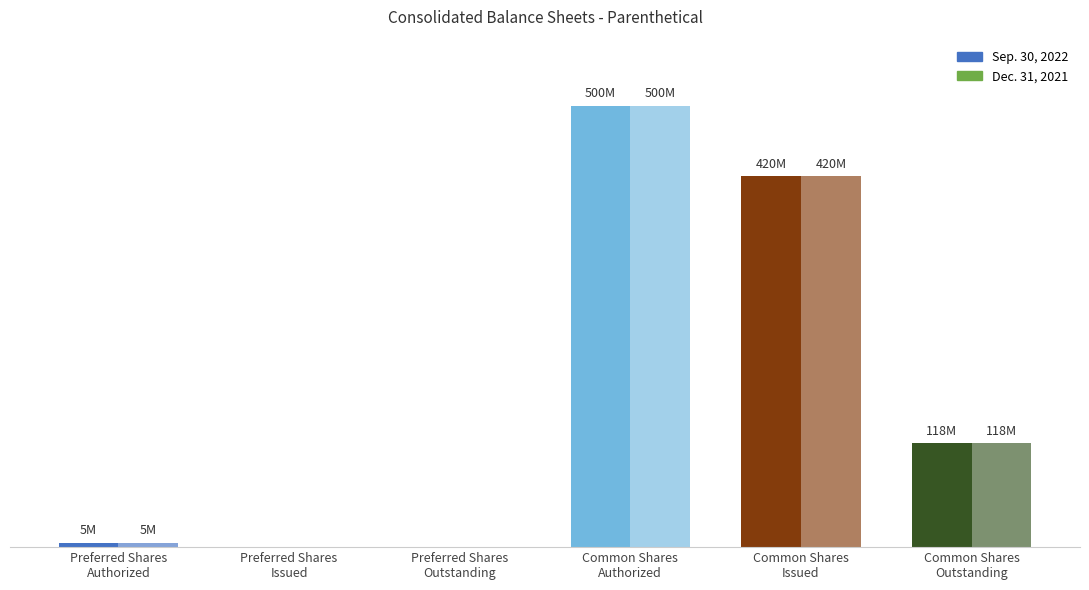

Where is Dec. 31, 2021 nearest to the value 250000000?

Common Shares
Outstanding